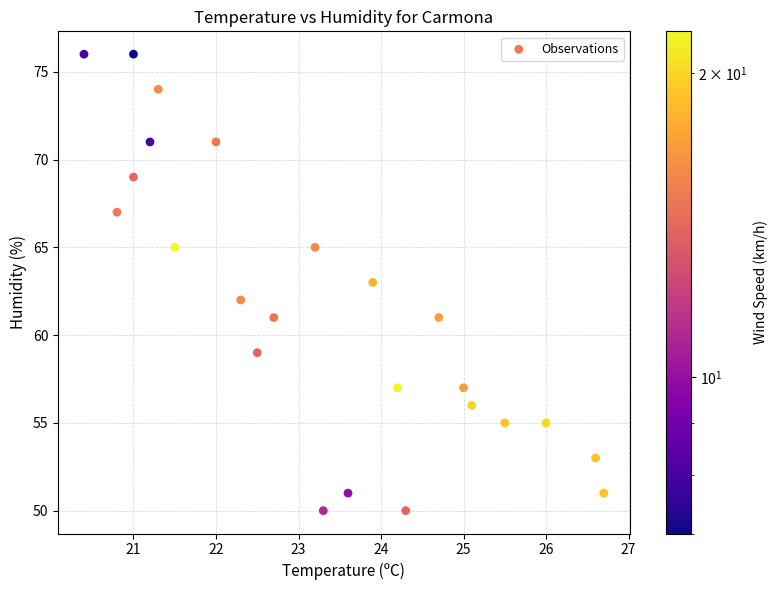

What is the range of Y values (max minus min)?

26